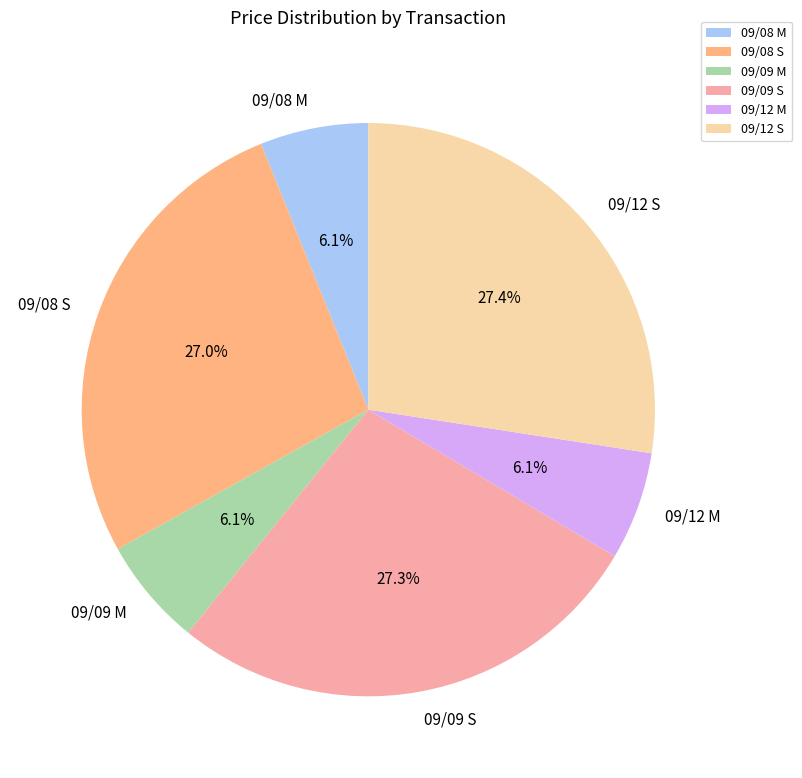

How many segments does this pie chart have?

6